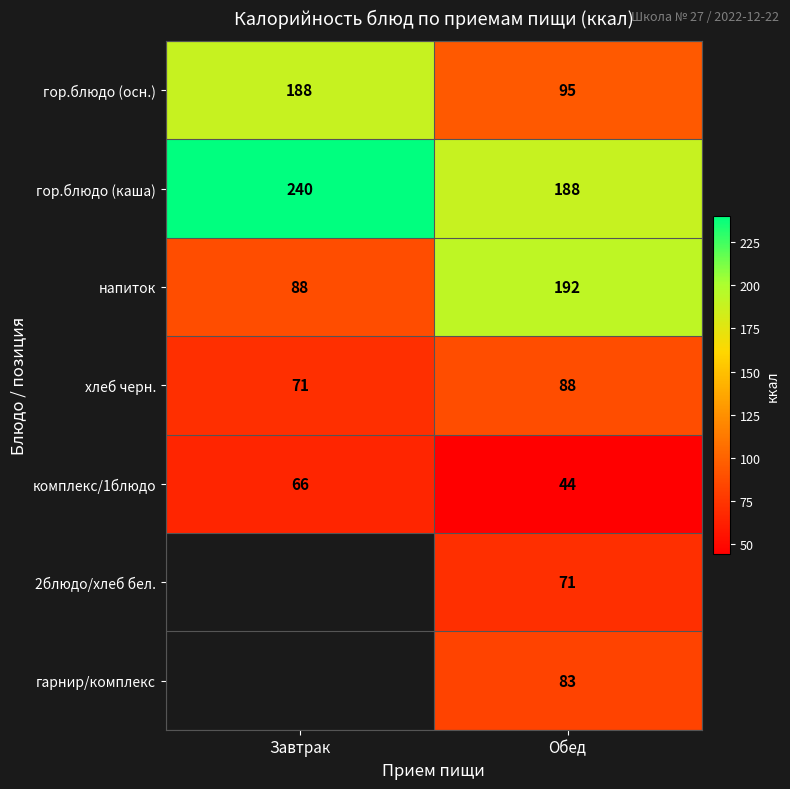

Rank the categories by напиток value from highest to lowest.

Обед, Завтрак